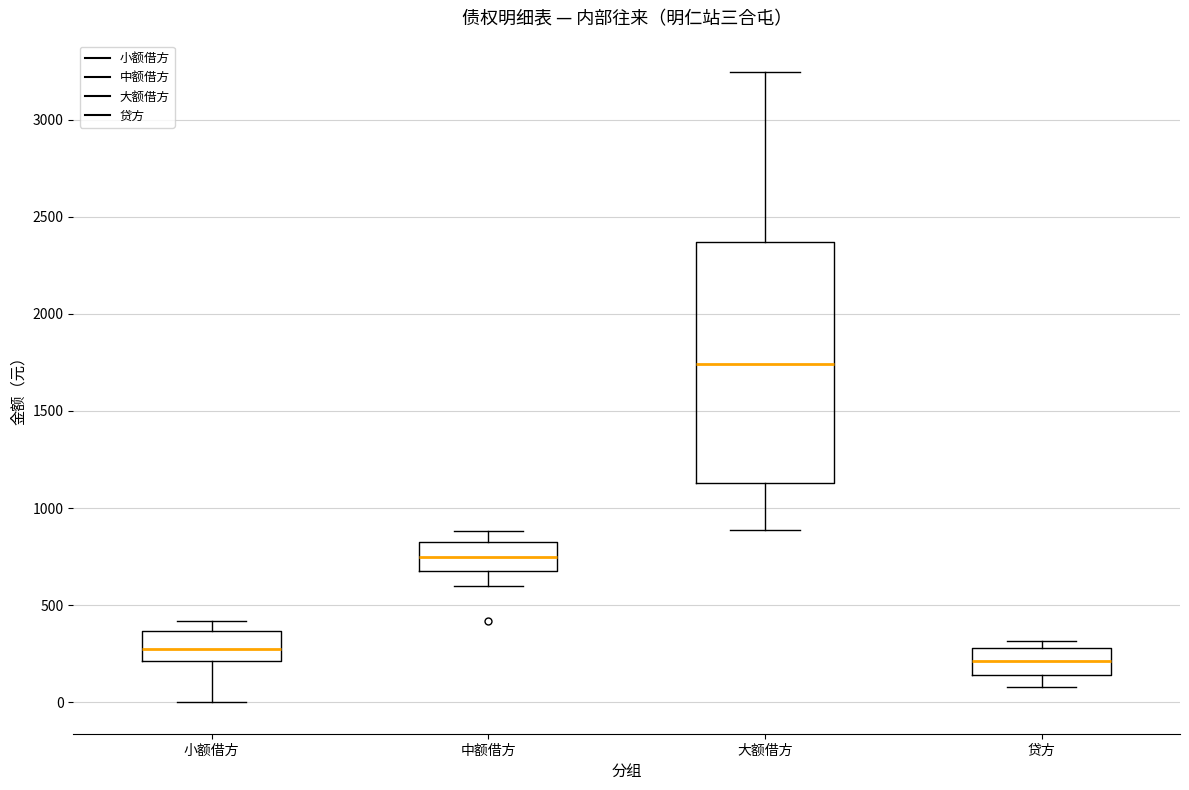

Comparing the boxes themselves (not the whiskers), which one is the tallest?

大额借方